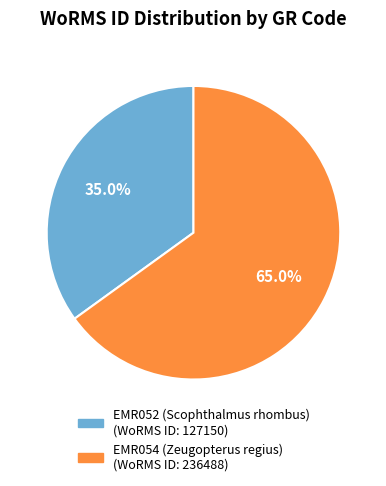

To the nearest percent, what is the average slice percentage?

50%